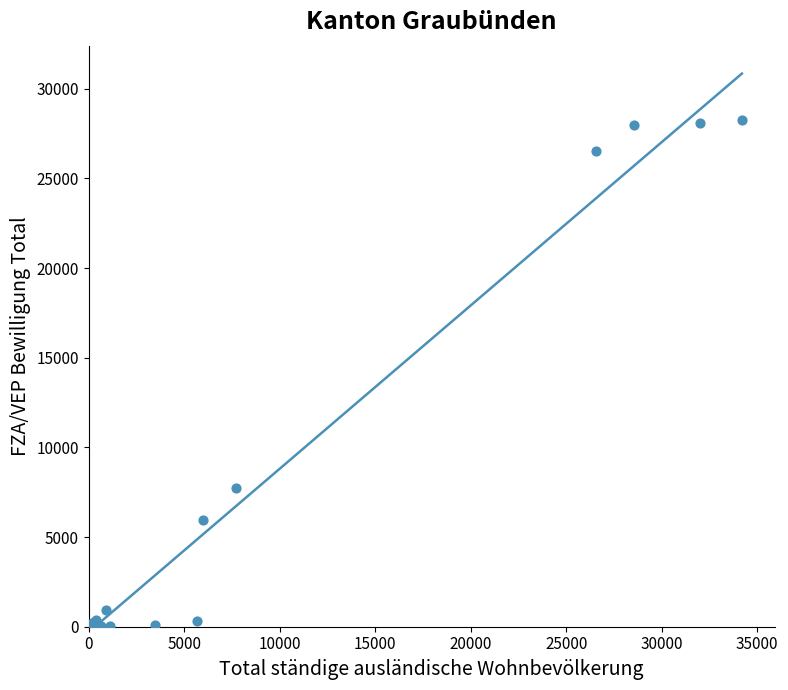

What Y value in the scatter plot is closest to 14137?

7732